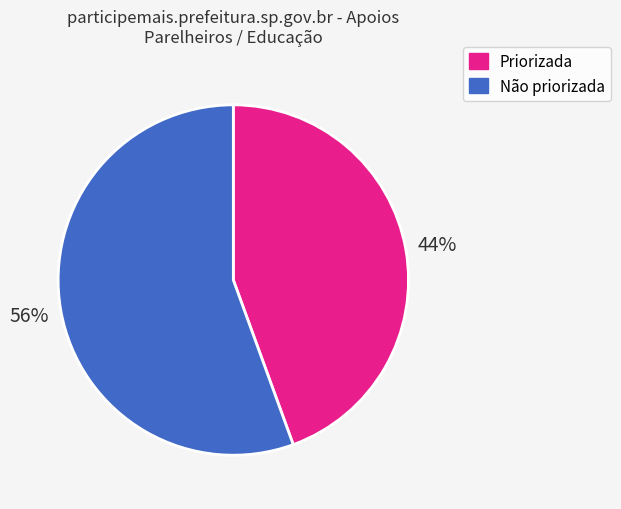

To the nearest percent, what is the combined percentage of Priorizada and Não priorizada?

100%